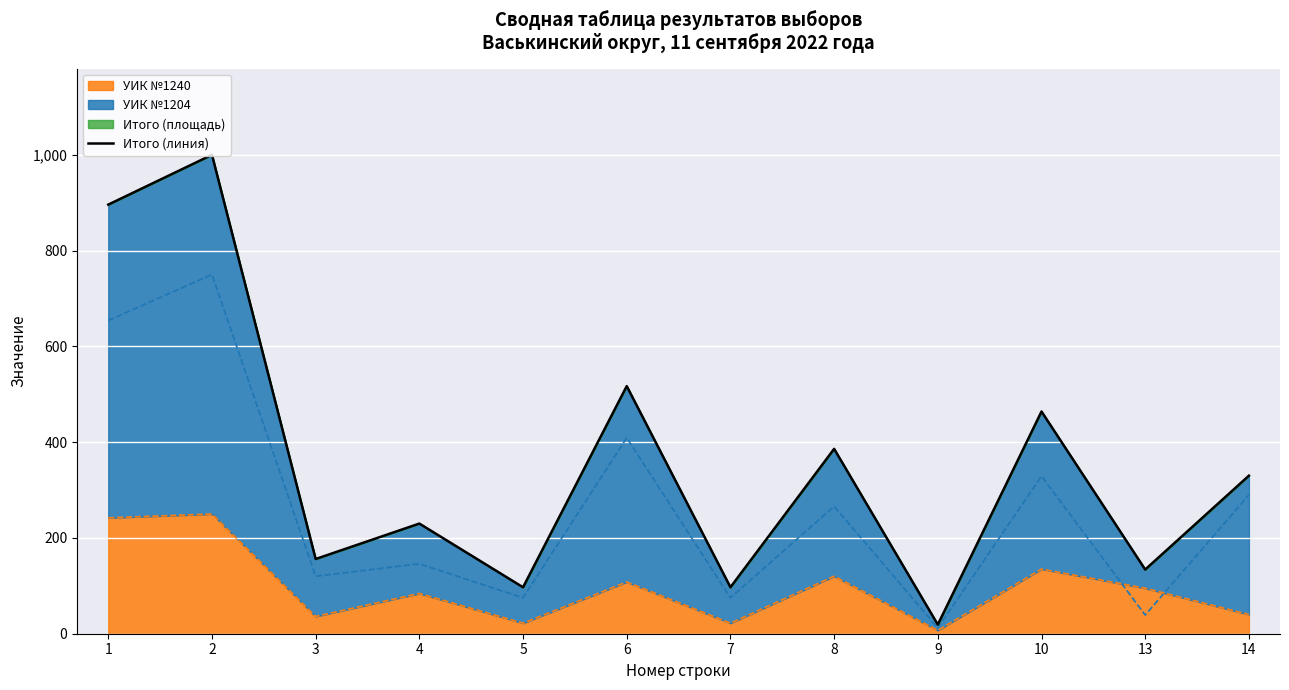

Between 10 and 2, which is larger?

2